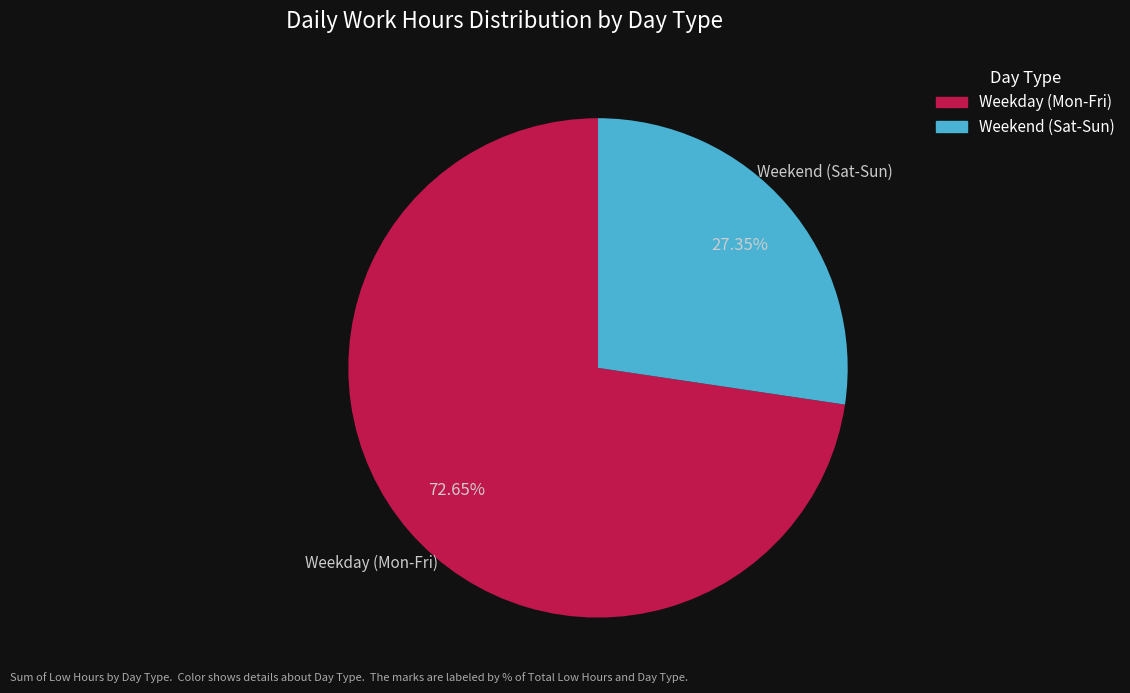

Rank the categories by value from highest to lowest.

Weekday (Mon-Fri), Weekend (Sat-Sun)